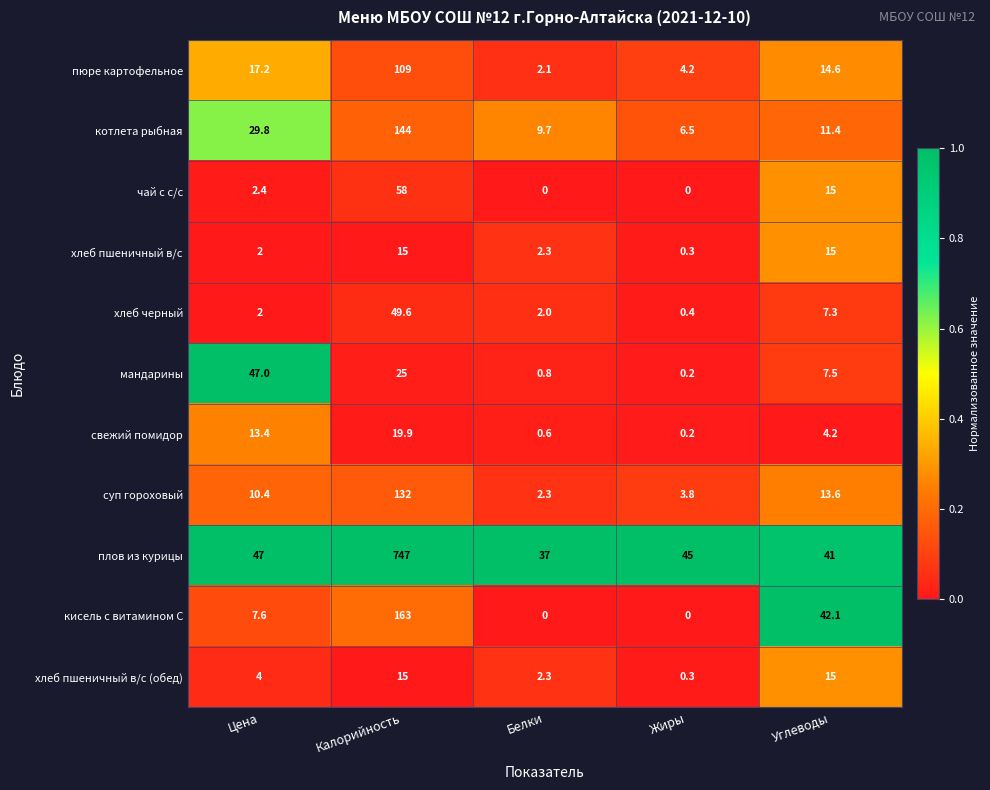

True or false: пюре картофельное has a value of 2.1 at Белки.

True